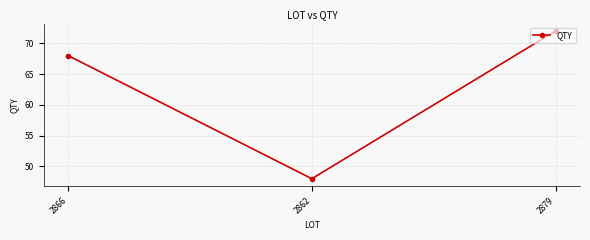

Rank the categories by value from highest to lowest.

2879, 2866, 2862